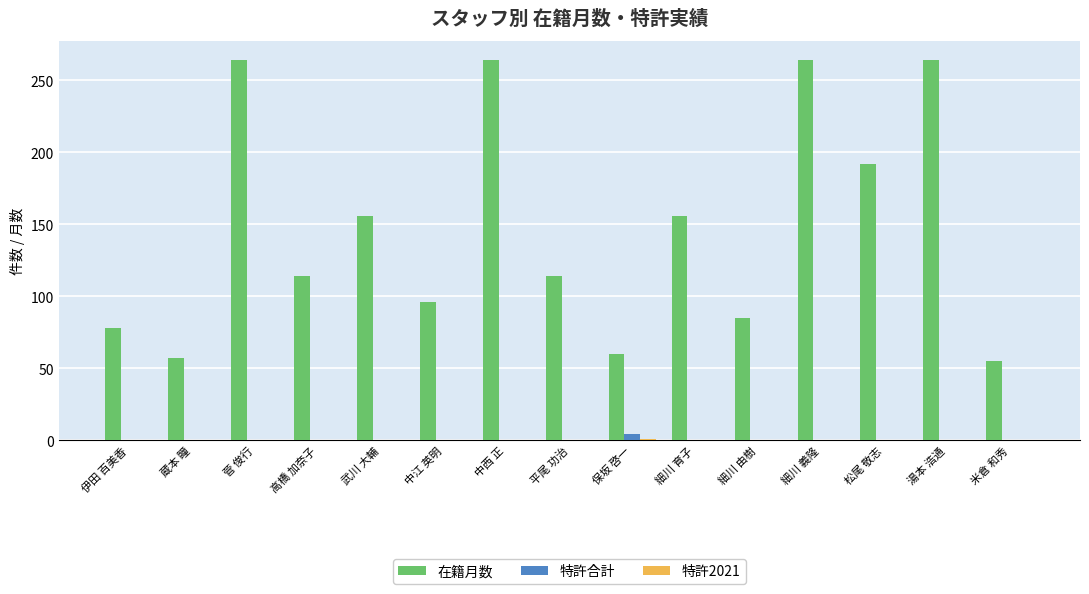

Which series has the largest total across all categories?

在籍月数